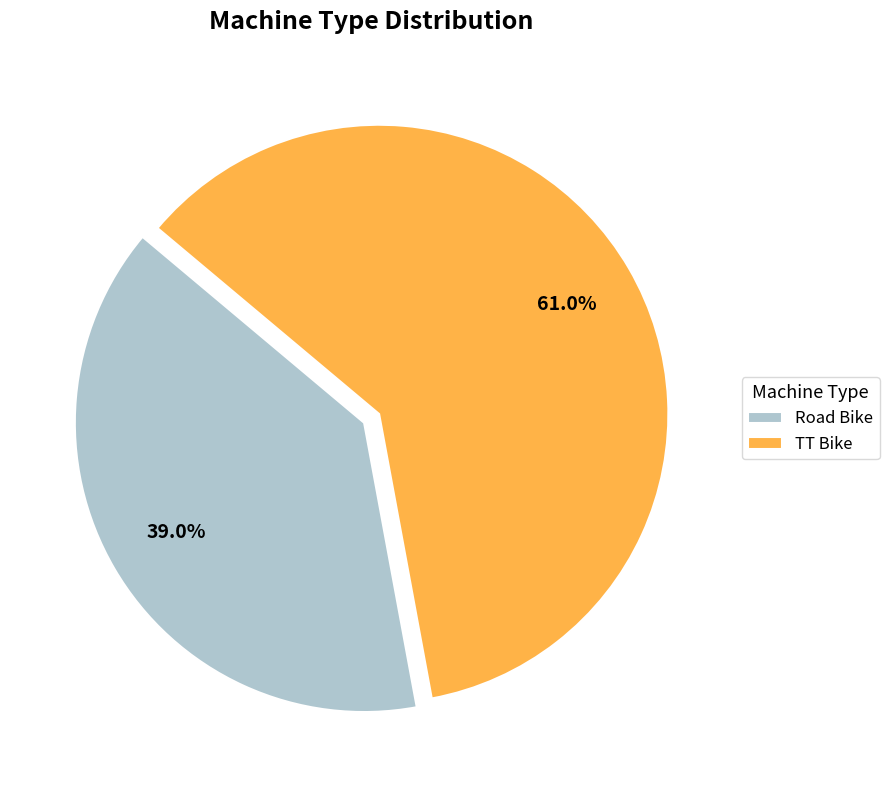

Count the number of slices in the pie.

2